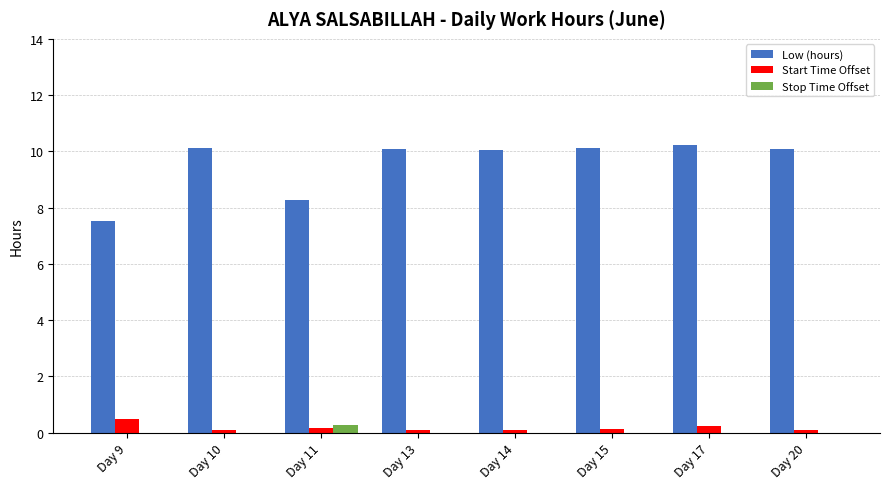

What is the highest value of the Low (hours) series?

10.2